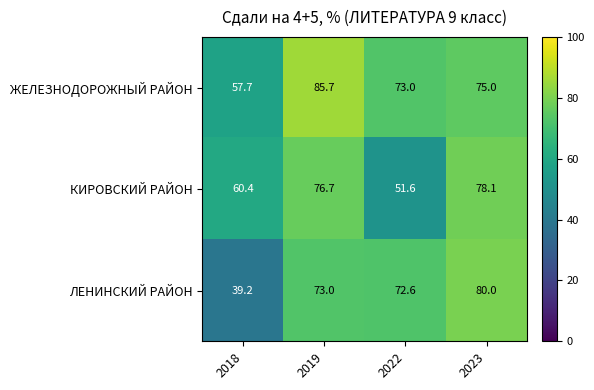

Reading left to right, what are all the values shown in this chart?

ЖЕЛЕЗНОДОРОЖНЫЙ РАЙОН: 2018=57.7	2019=85.7	2022=73.0	2023=75.0
КИРОВСКИЙ РАЙОН: 2018=60.4	2019=76.7	2022=51.6	2023=78.1
ЛЕНИНСКИЙ РАЙОН: 2018=39.2	2019=73.0	2022=72.6	2023=80.0